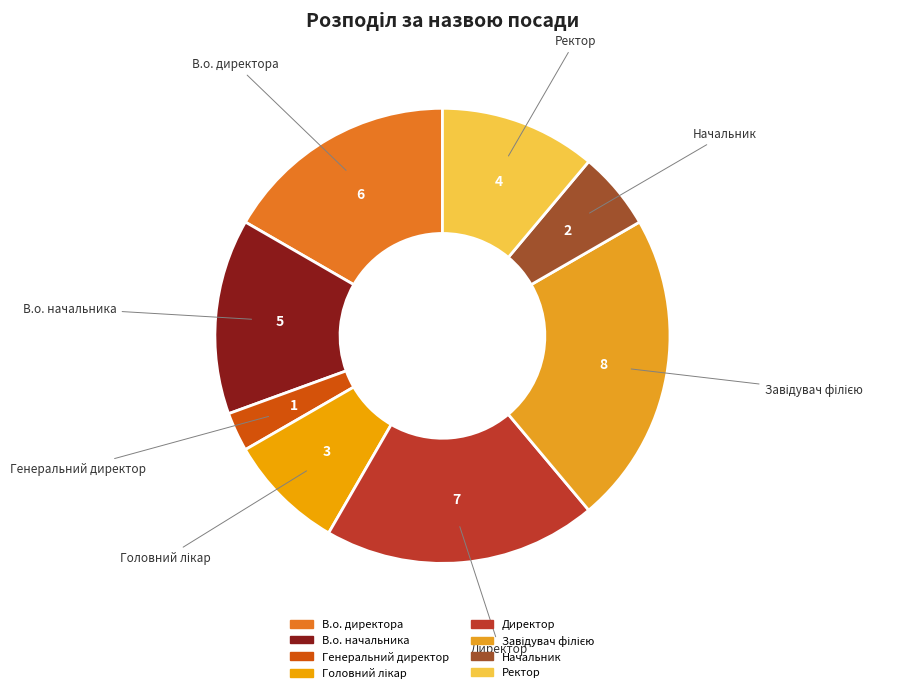

Approximately how many times larger is the value at В.о. начальника compared to Начальник?

2.5